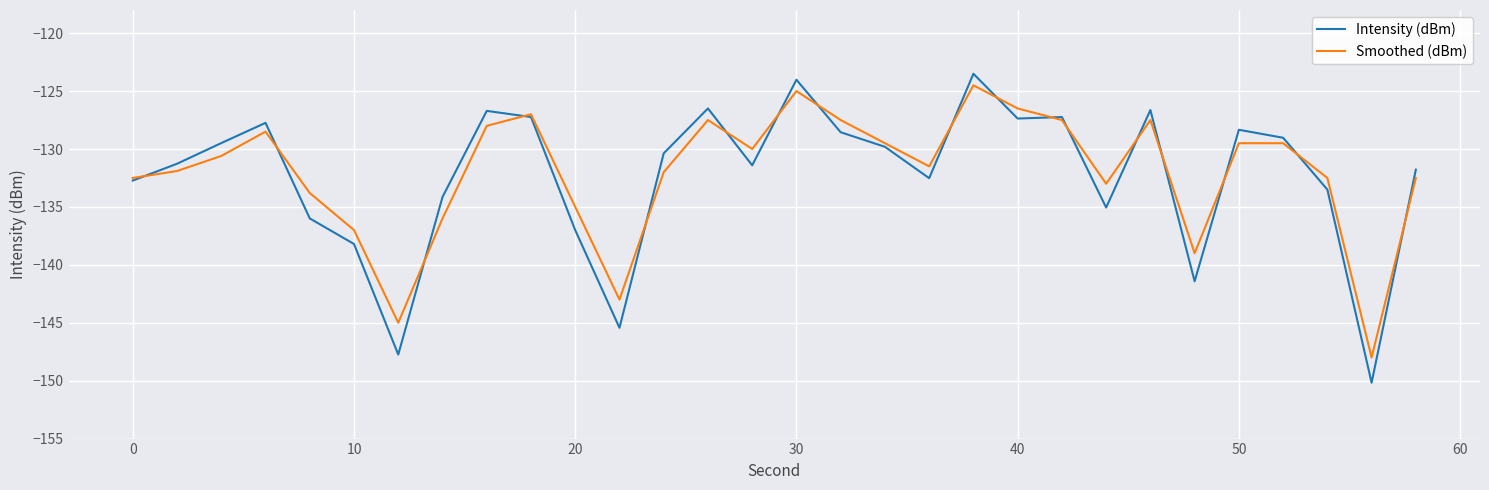

What is the average value of the Intensity (dBm) series?

-132.4